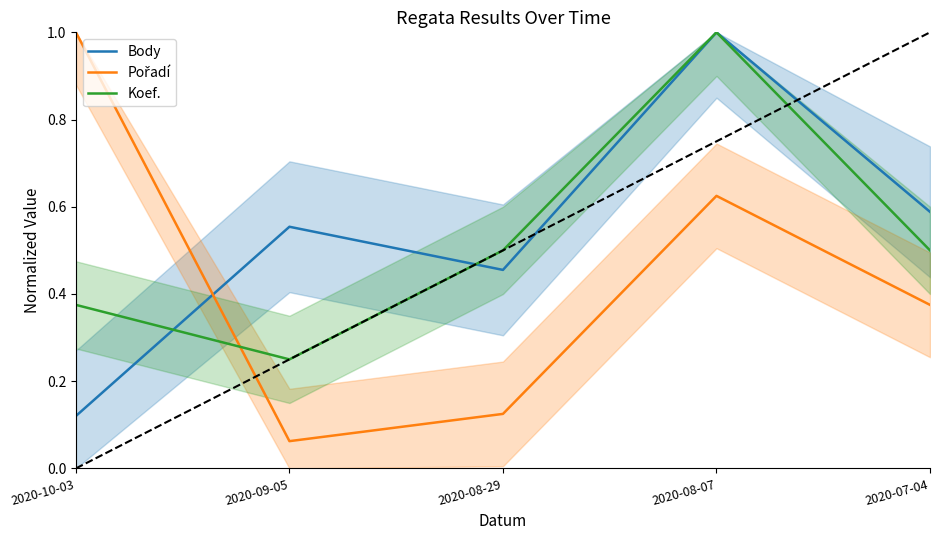

What is the smallest value displayed?

0.1